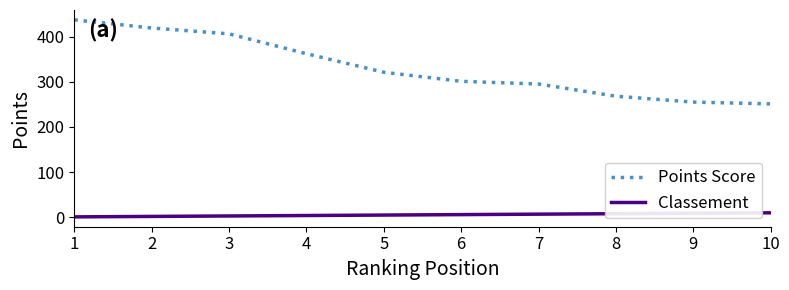

What is the difference between the highest and lowest values at 7?

288